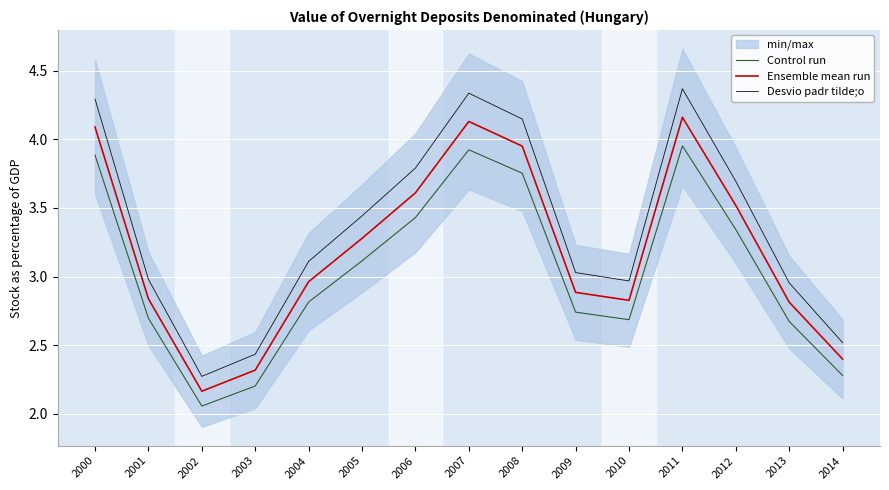

True or false: Control run and Ensemble mean run cross at least once.

False